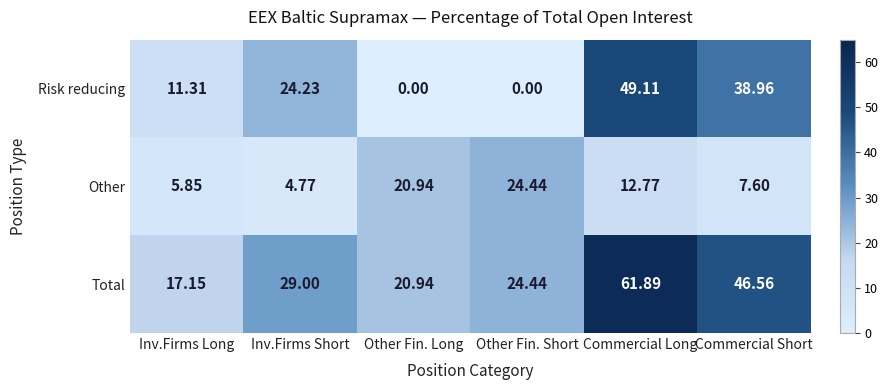

At which label does Total reach its minimum?

Inv.Firms Long